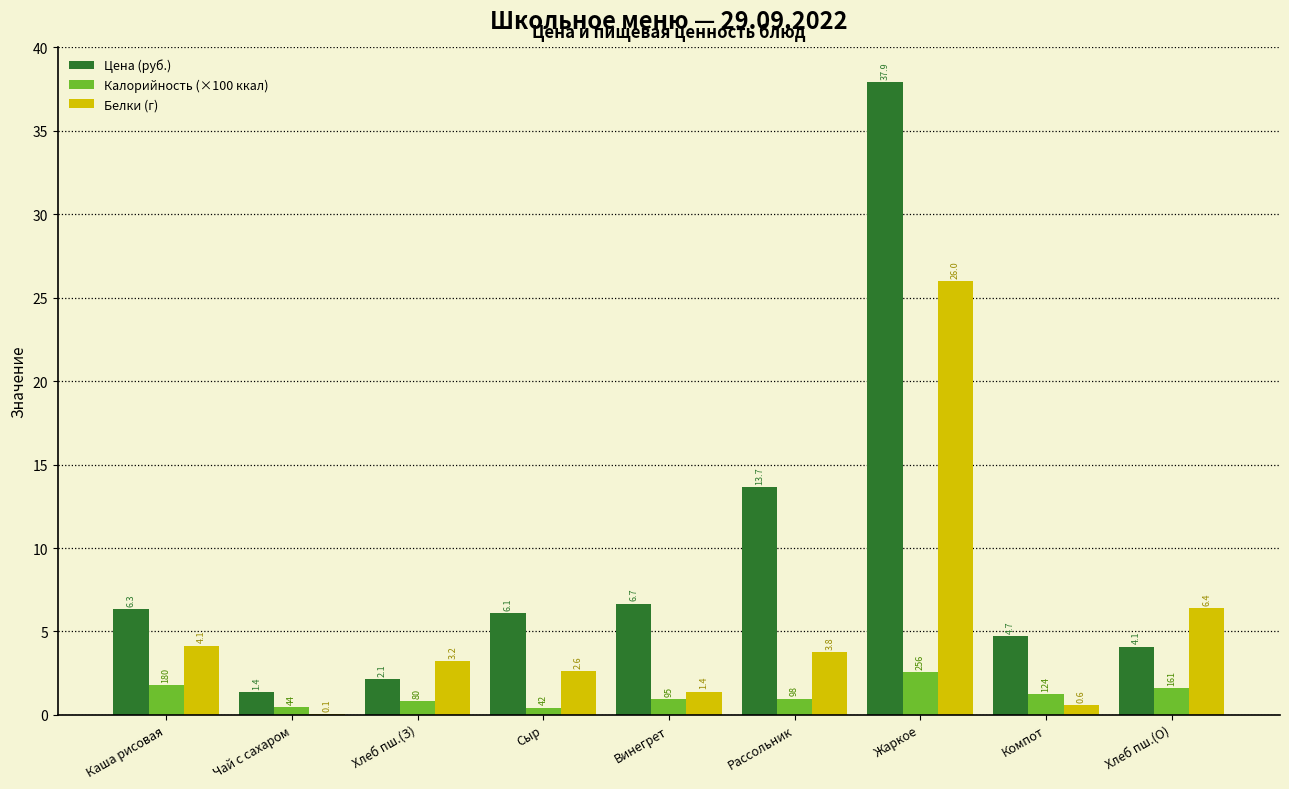

At which category is the sum across all series the highest?

Жаркое